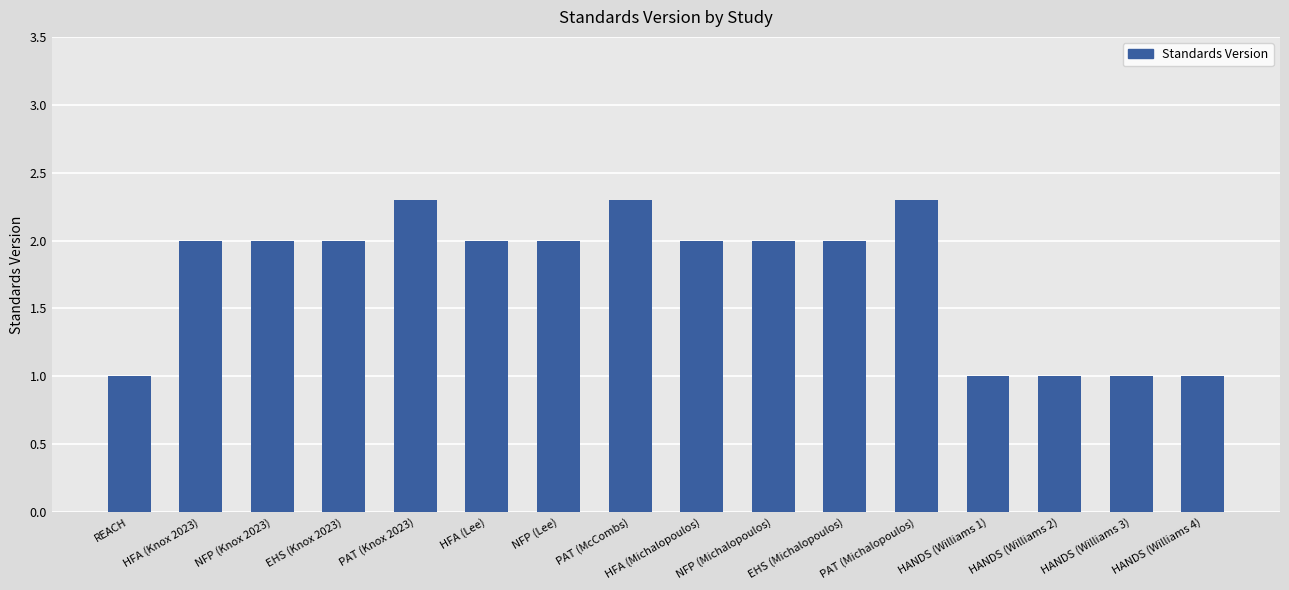

Reading left to right, transcribe all the data shown in this chart.

REACH=1.0	HFA (Knox 2023)=2.0	NFP (Knox 2023)=2.0	EHS (Knox 2023)=2.0	PAT (Knox 2023)=2.3	HFA (Lee)=2.0	NFP (Lee)=2.0	PAT (McCombs)=2.3	HFA (Michalopoulos)=2.0	NFP (Michalopoulos)=2.0	EHS (Michalopoulos)=2.0	PAT (Michalopoulos)=2.3	HANDS (Williams 1)=1.0	HANDS (Williams 2)=1.0	HANDS (Williams 3)=1.0	HANDS (Williams 4)=1.0